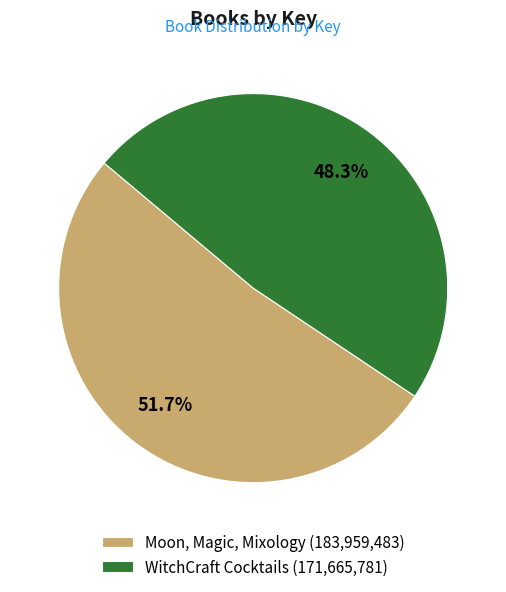

What percentage is the Moon, Magic, Mixology slice, to the nearest percent?

52%